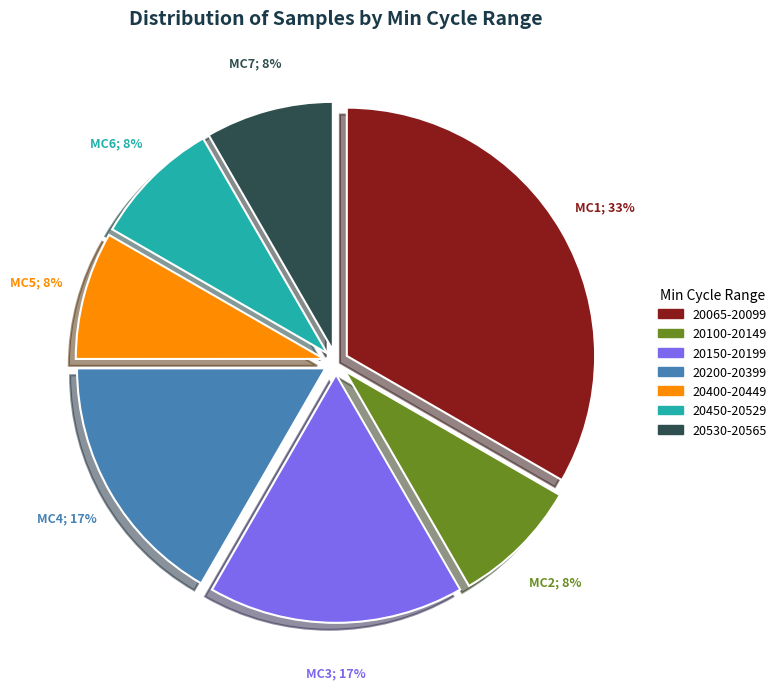

Is there a majority slice in this chart?

No